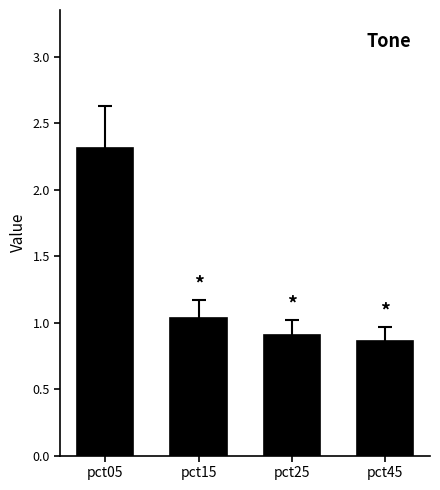

Are the bars grouped side by side (vs. stacked)?

No